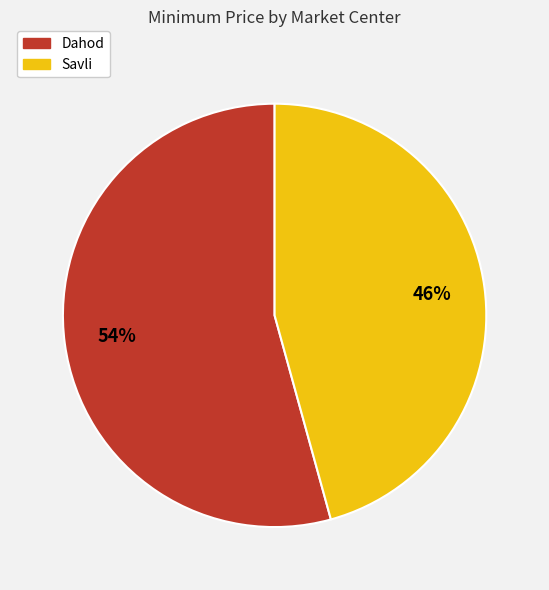

To the nearest percent, what is the average slice percentage?

50%